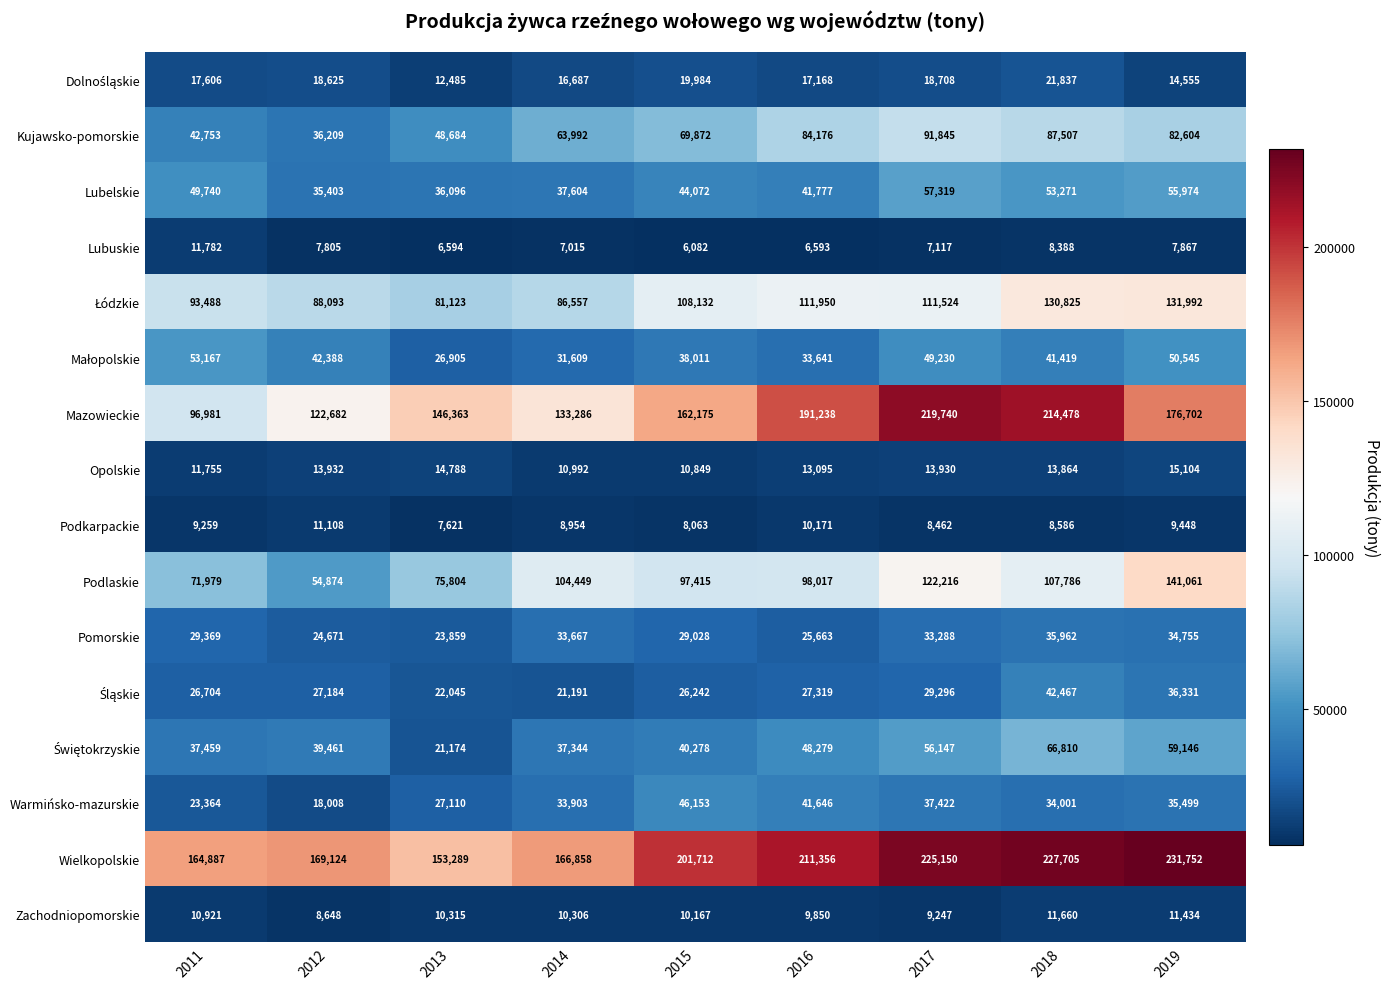

The value of Lubuskie at 2013 is 6594. True or false?

True